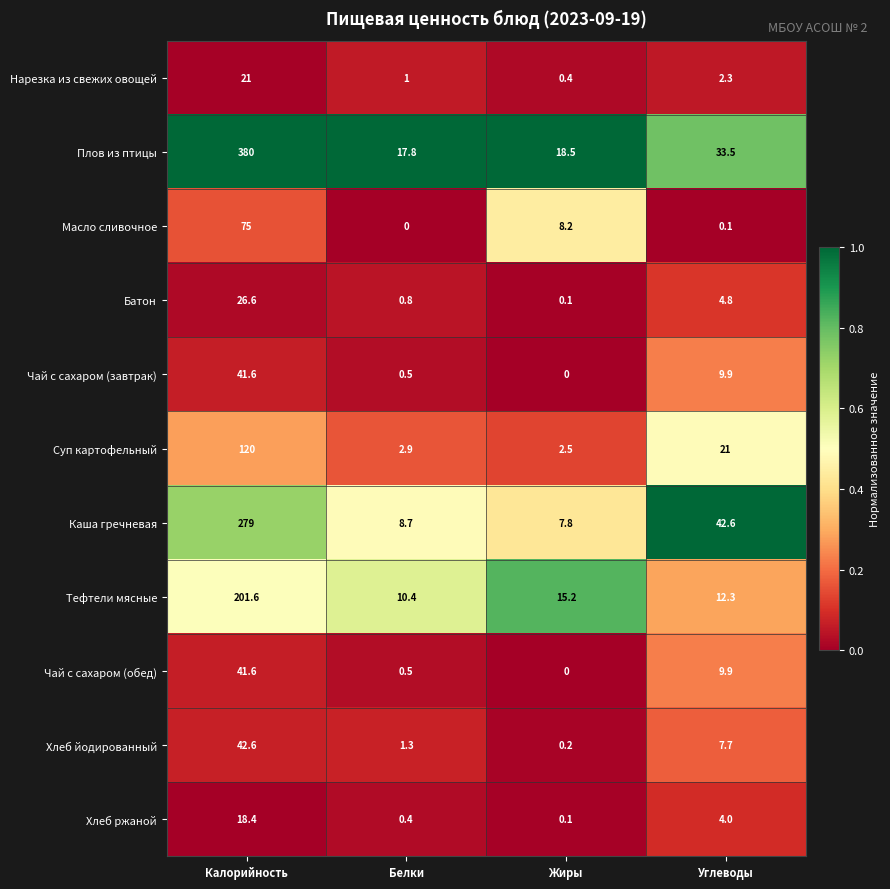

Which series changed the most between Калорийность and Жиры?

Плов из птицы